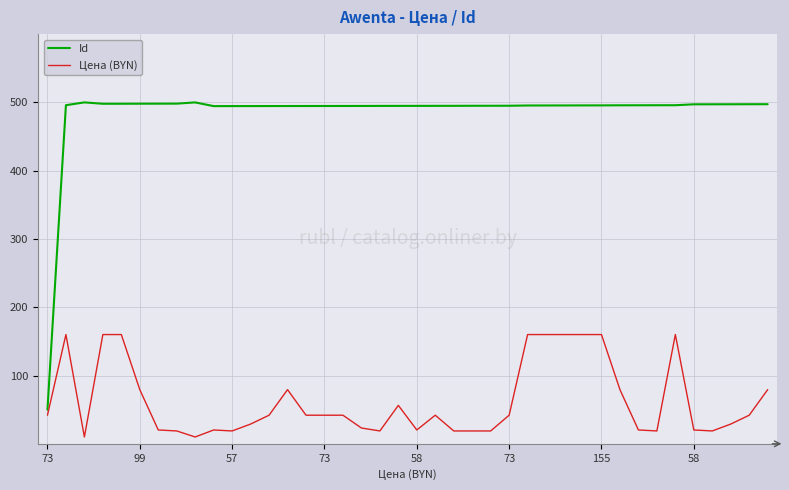

List the series in order of their overall mean, highest first.

Id, Цена (BYN)